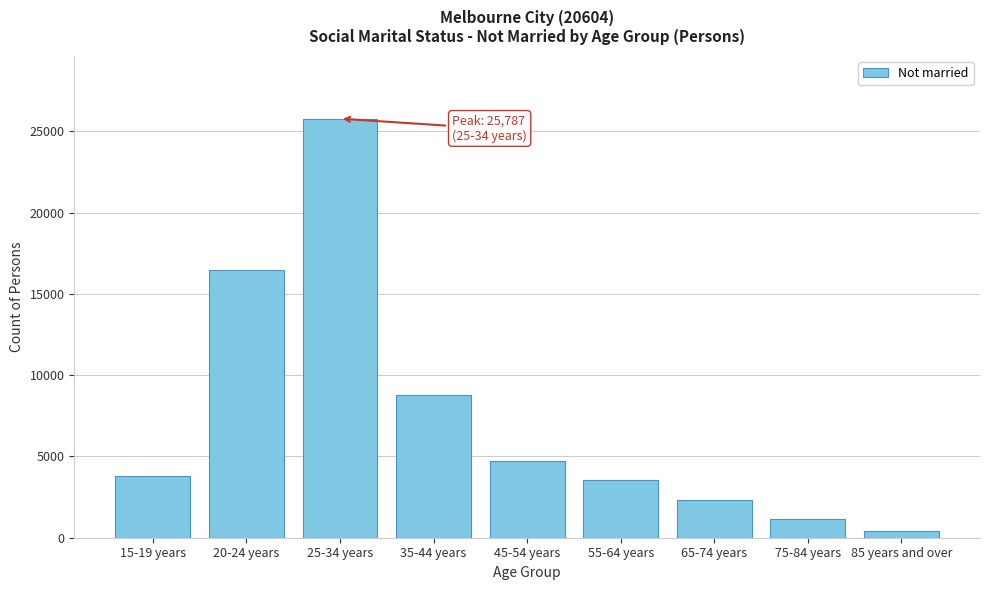

Reading left to right, transcribe all the data shown in this chart.

3784	16461	25787	8800	4706	3576	2323	1164	427